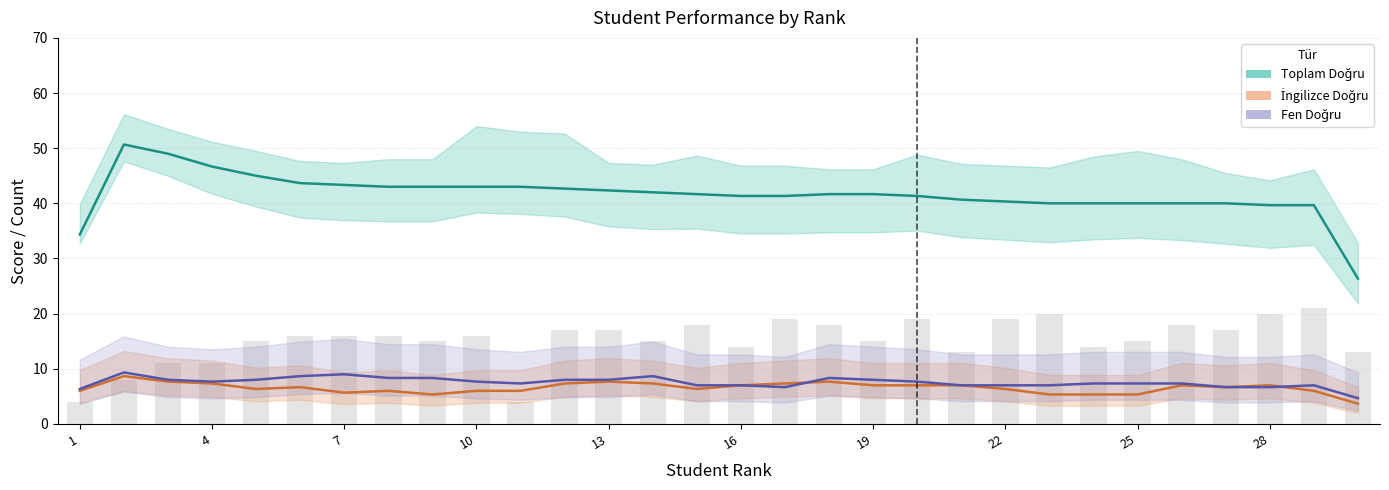

What is the value of the Fen Doğru bar at the 6th from the left?

8.7